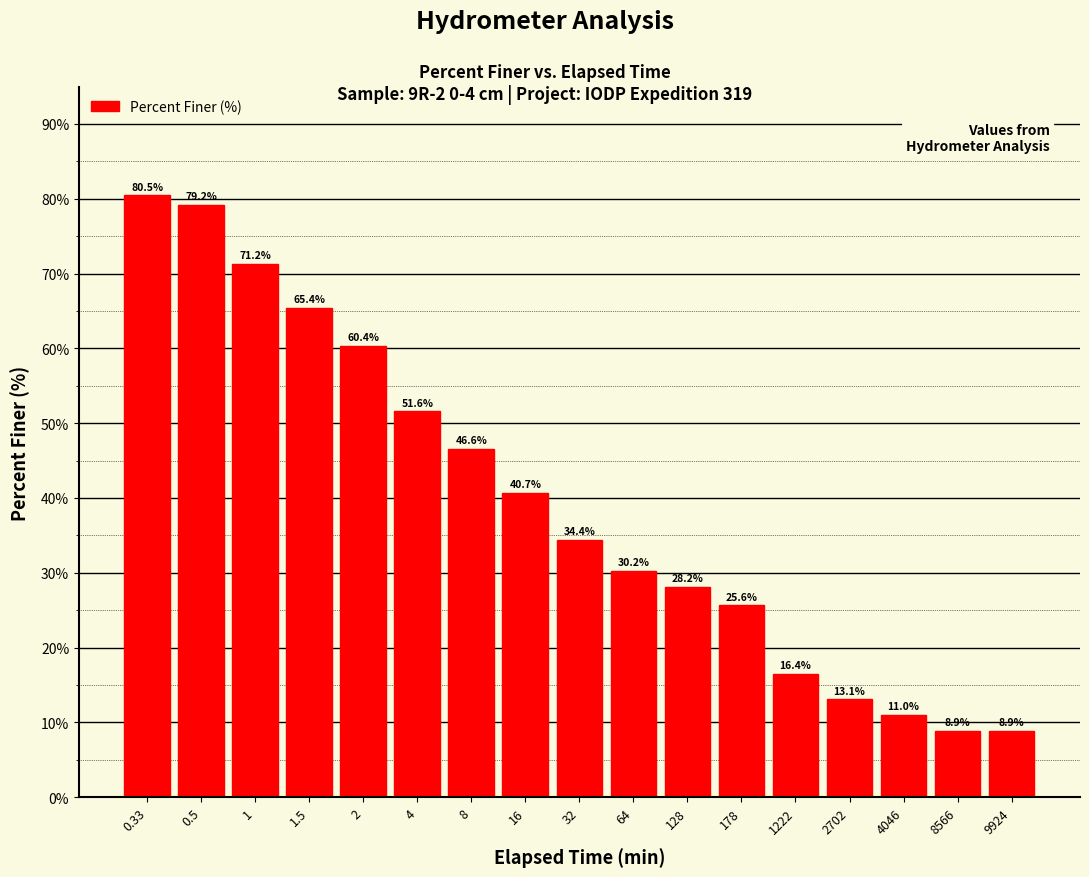

Reading right to left, what are all the values shown in this chart?

8.9	8.9	11.0	13.1	16.4	25.6	28.2	30.2	34.4	40.7	46.6	51.6	60.4	65.4	71.2	79.2	80.5